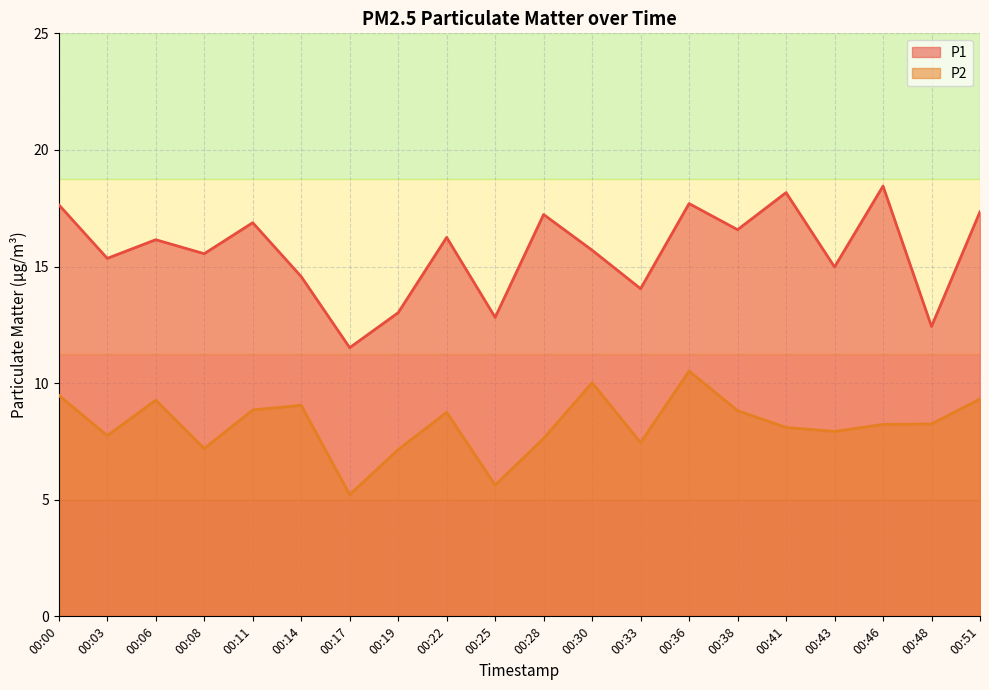

What is the spread (max minus min) of values at 00:33?

6.6